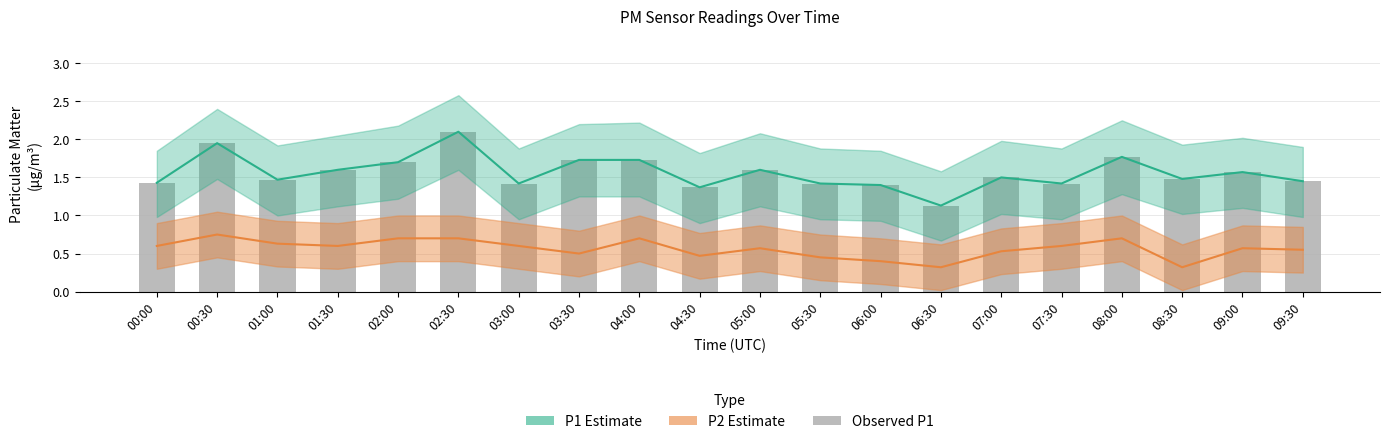

Reading left to right, what are all the values shown in this chart?

P1 Estimate: 00:00=1.4	00:30=1.9	01:00=1.5	01:30=1.6	02:00=1.7	02:30=2.1	03:00=1.4	03:30=1.7	04:00=1.7	04:30=1.4	05:00=1.6	05:30=1.4	06:00=1.4	06:30=1.1	07:00=1.5	07:30=1.4	08:00=1.8	08:30=1.5	09:00=1.6	09:30=1.4
P2 Estimate: 00:00=0.6	00:30=0.8	01:00=0.6	01:30=0.6	02:00=0.7	02:30=0.7	03:00=0.6	03:30=0.5	04:00=0.7	04:30=0.5	05:00=0.6	05:30=0.5	06:00=0.4	06:30=0.3	07:00=0.5	07:30=0.6	08:00=0.7	08:30=0.3	09:00=0.6	09:30=0.6
Observed P1: 00:00=1.4	00:30=1.9	01:00=1.5	01:30=1.6	02:00=1.7	02:30=2.1	03:00=1.4	03:30=1.7	04:00=1.7	04:30=1.4	05:00=1.6	05:30=1.4	06:00=1.4	06:30=1.1	07:00=1.5	07:30=1.4	08:00=1.8	08:30=1.5	09:00=1.6	09:30=1.4